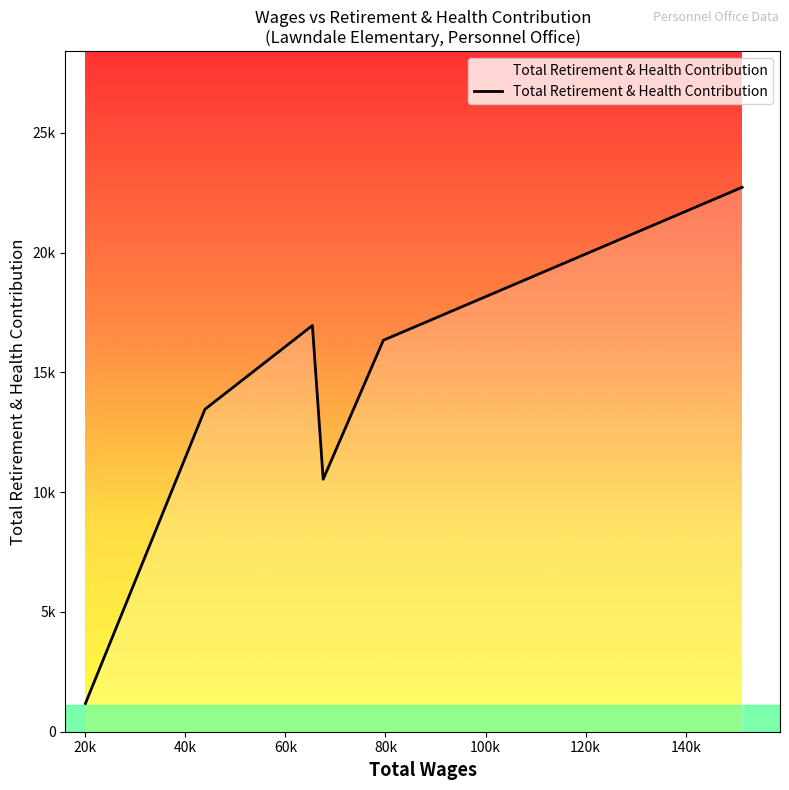

At which category does the data reach its first local valley?

67554.0